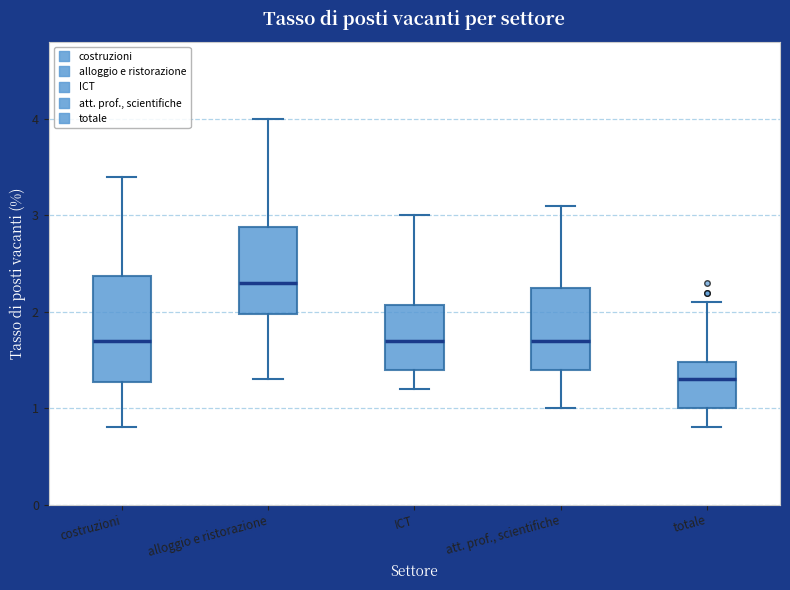

Reading left to right, transcribe this box plot: for each box, give where its median line is, the range the box spans, and where its two whiskers end, as read against the y-axis. The values are not printed on the chart, so give them approximately, as read against the axis.

costruzioni: median 1.7, box 1.3 to 2.4, whiskers 0.8 to 3.4
alloggio e ristorazione: median 2.3, box 2.0 to 2.9, whiskers 1.3 to 4.0
ICT: median 1.7, box 1.4 to 2.1, whiskers 1.2 to 3.0
att. prof., scientifiche: median 1.7, box 1.4 to 2.3, whiskers 1.0 to 3.1
totale: median 1.3, box 1.0 to 1.5, whiskers 0.8 to 2.1